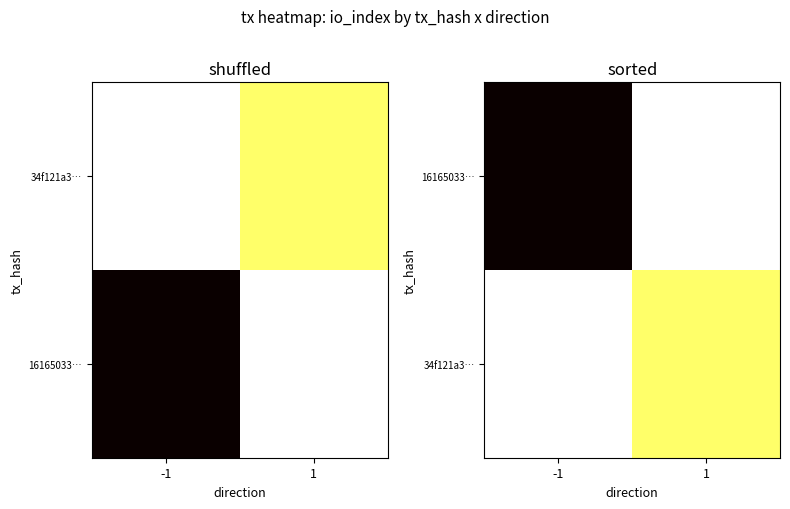

Which category has the highest value in the 34f121a3… series?

1